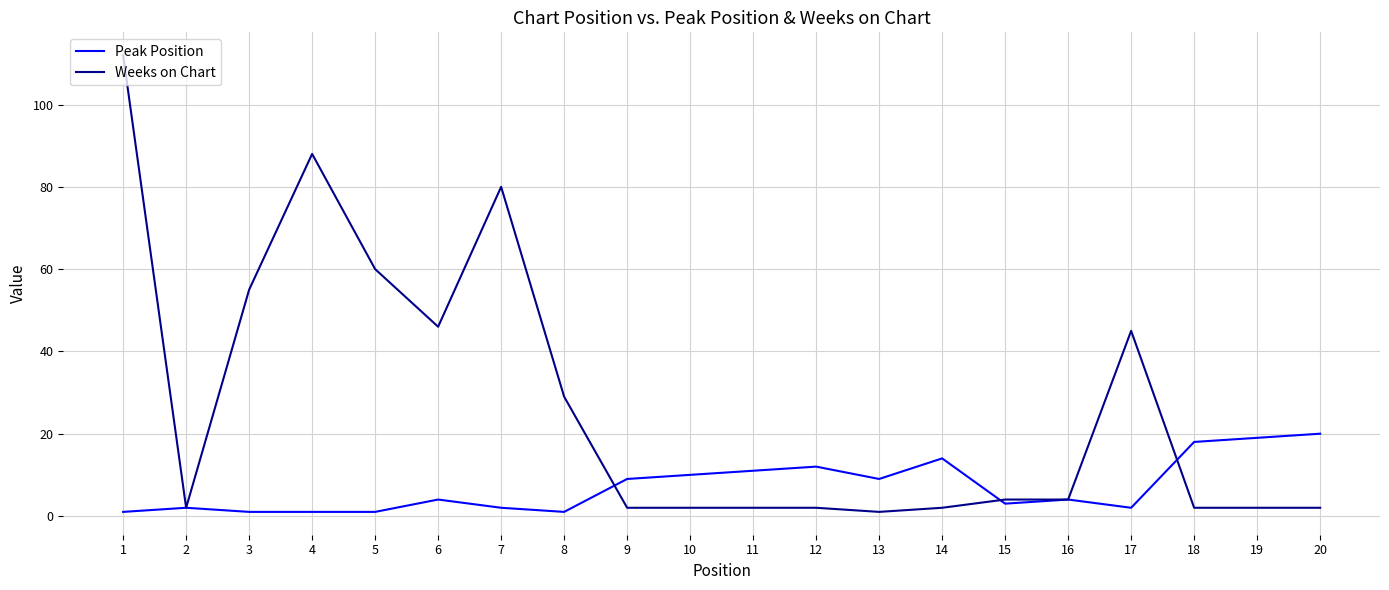

Which series has the largest total across all categories?

Weeks on Chart